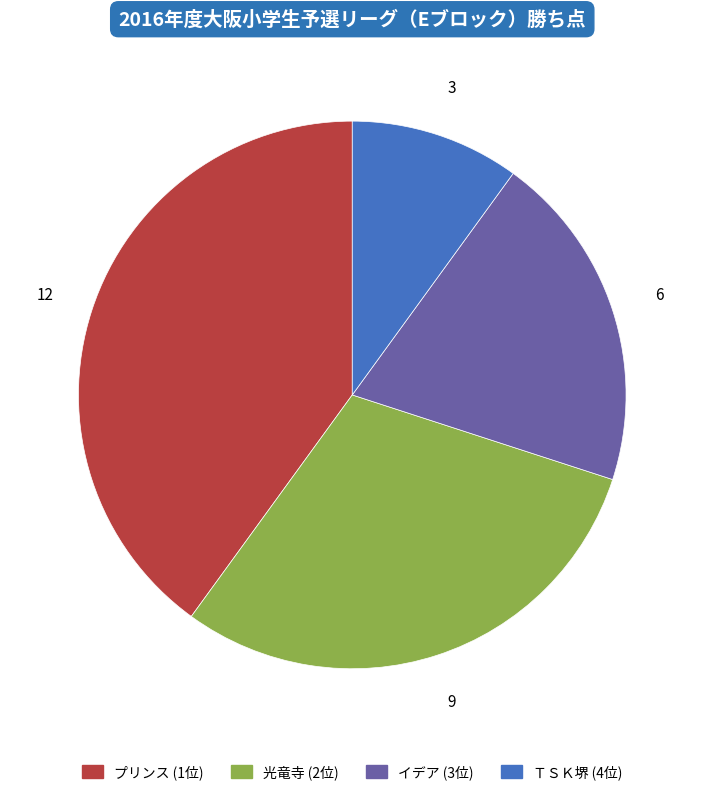

Is there a majority slice in this chart?

No